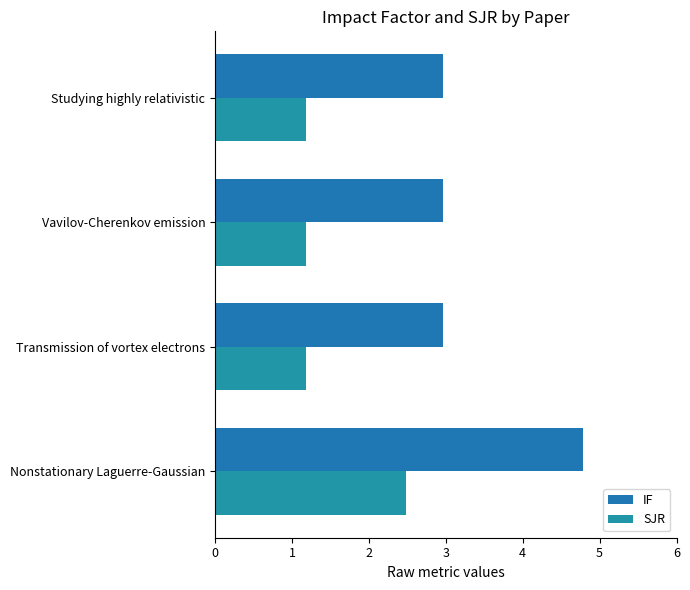

Reading left to right, transcribe all the data shown in this chart.

IF: 4.8	3.0	3.0	3.0
SJR: 2.5	1.2	1.2	1.2